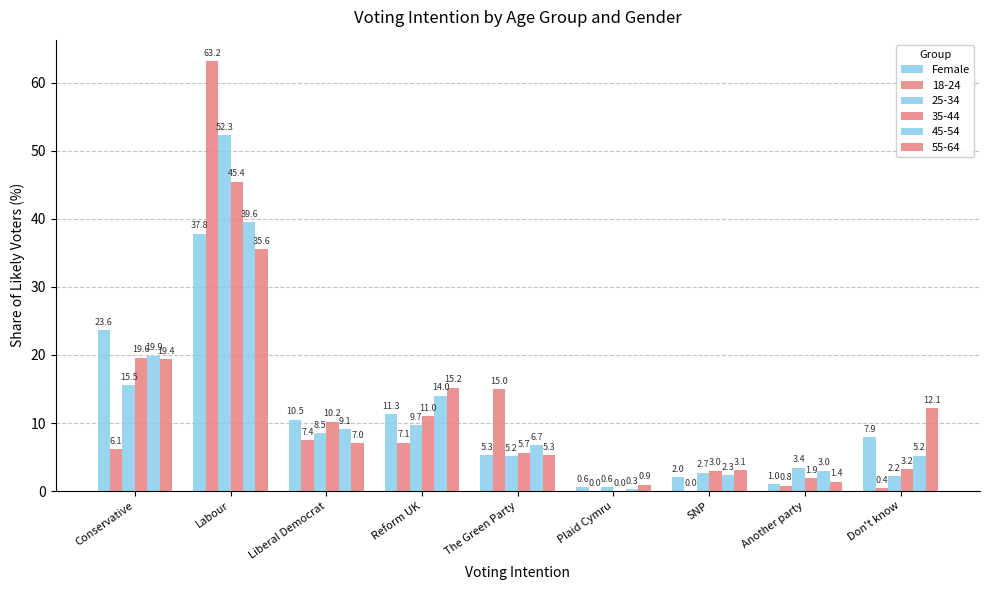

How many categories are shown in the chart?

9